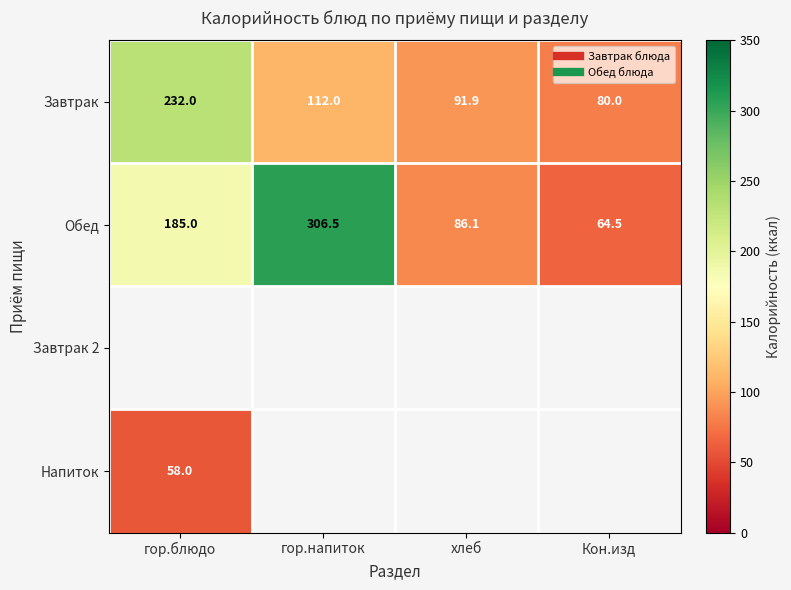

True or false: Обед has a value of 86.1 at хлеб.

True